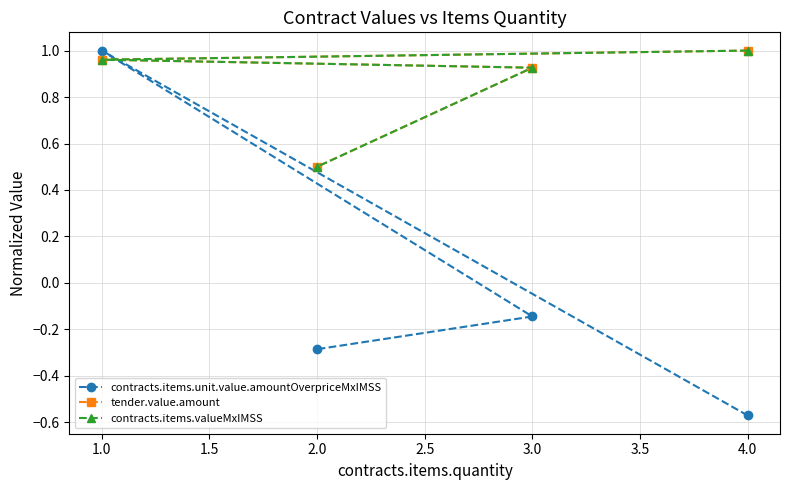

Reading left to right, extract all data points from this chart.

contracts.items.unit.value.amountOverpriceMxIMSS: -0.6	1.0	-0.1	-0.3
tender.value.amount: 1.0	1.0	0.9	0.5
contracts.items.valueMxIMSS: 1.0	1.0	0.9	0.5